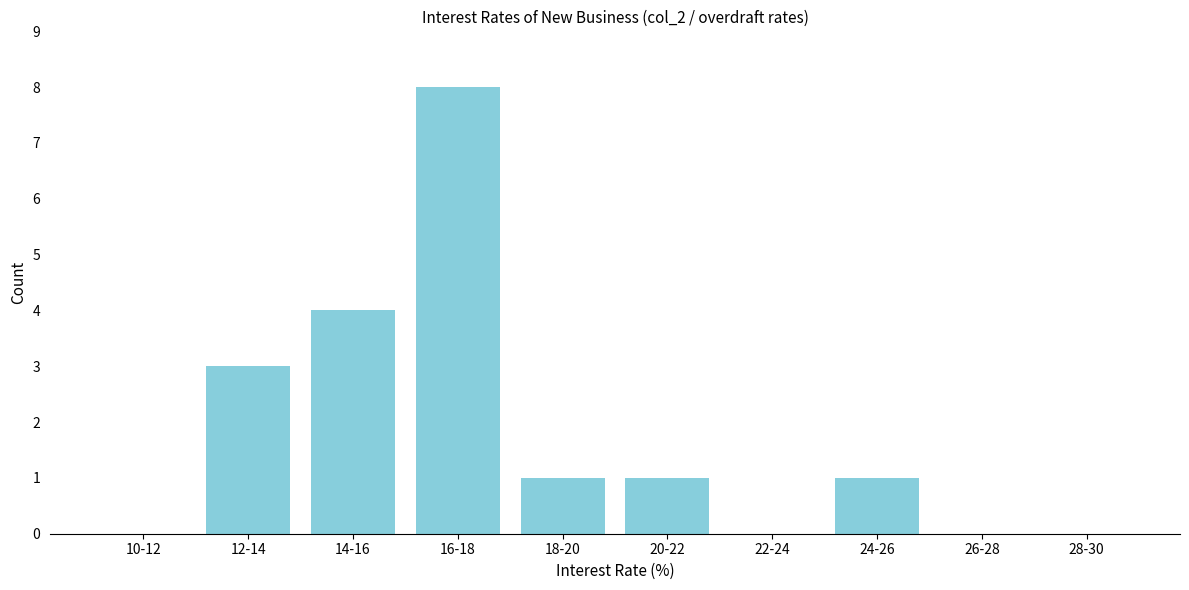

Reading right to left, what are all the values shown in this chart?

28-30=0	26-28=0	24-26=1	22-24=0	20-22=1	18-20=1	16-18=8	14-16=4	12-14=3	10-12=0